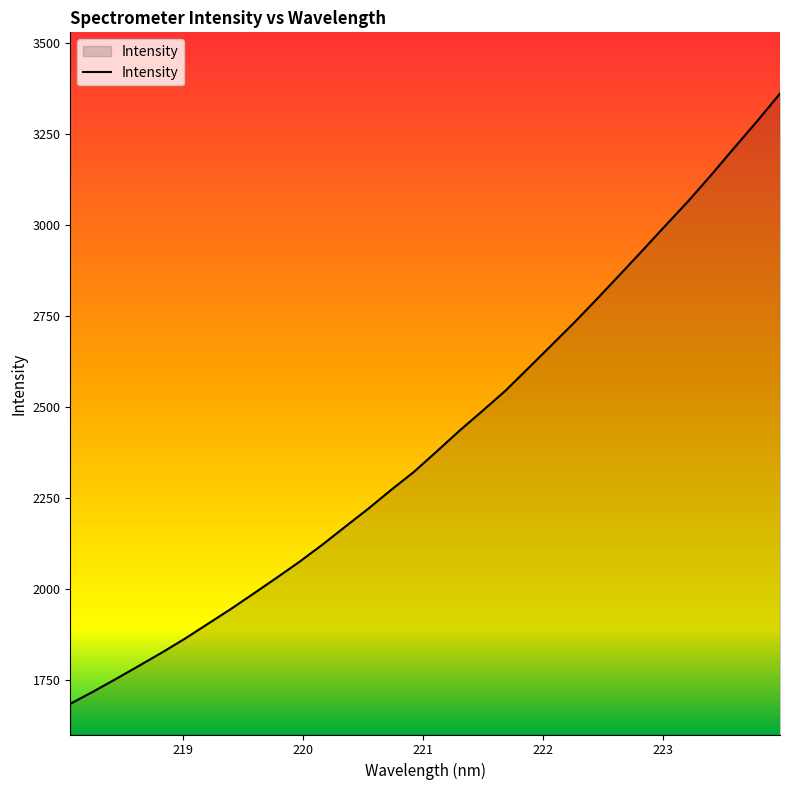

What is the minimum value shown in the chart?

1685.8